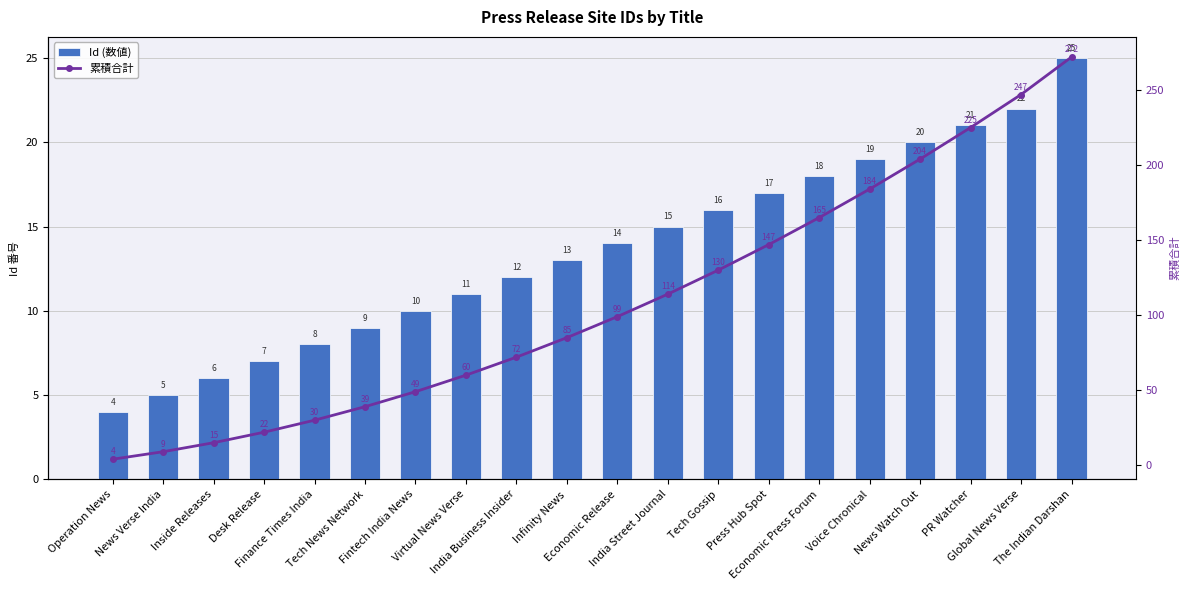

At which category does the chart reach its peak across all series?

The Indian Darshan